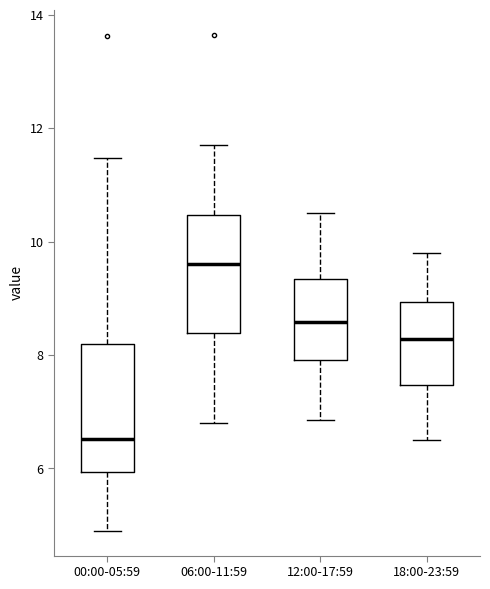

Where does the lower whisker of the box for 18:00-23:59 end on the y-axis? The values are not printed on the chart, so give them approximately, as read against the axis.

6.6